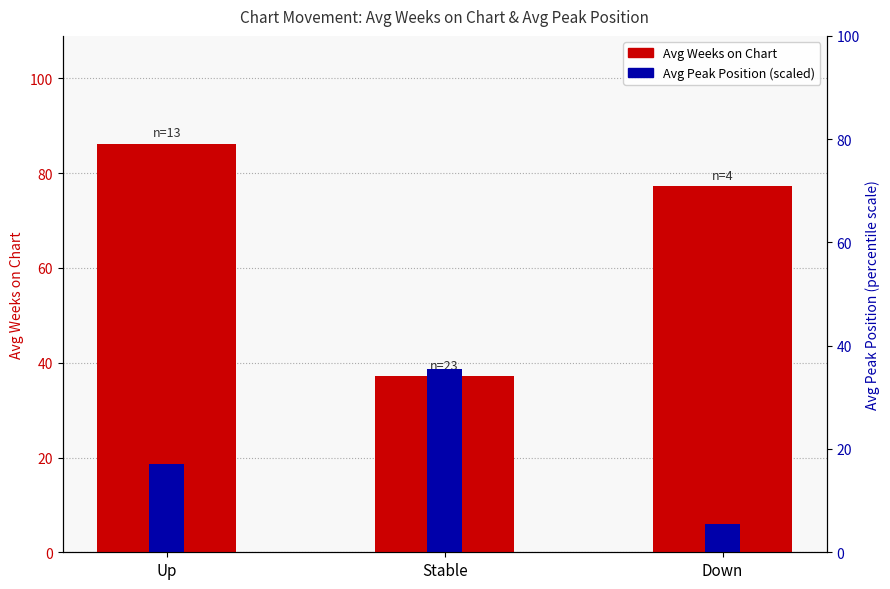

At which category is the sum across all series the highest?

Up